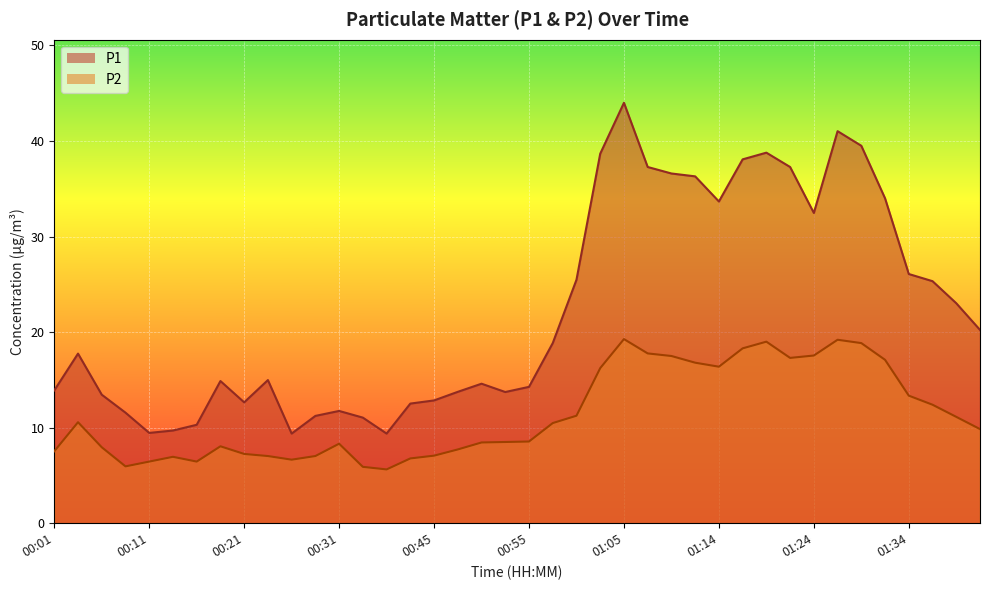

Where is the first local maximum for P1?

00:04